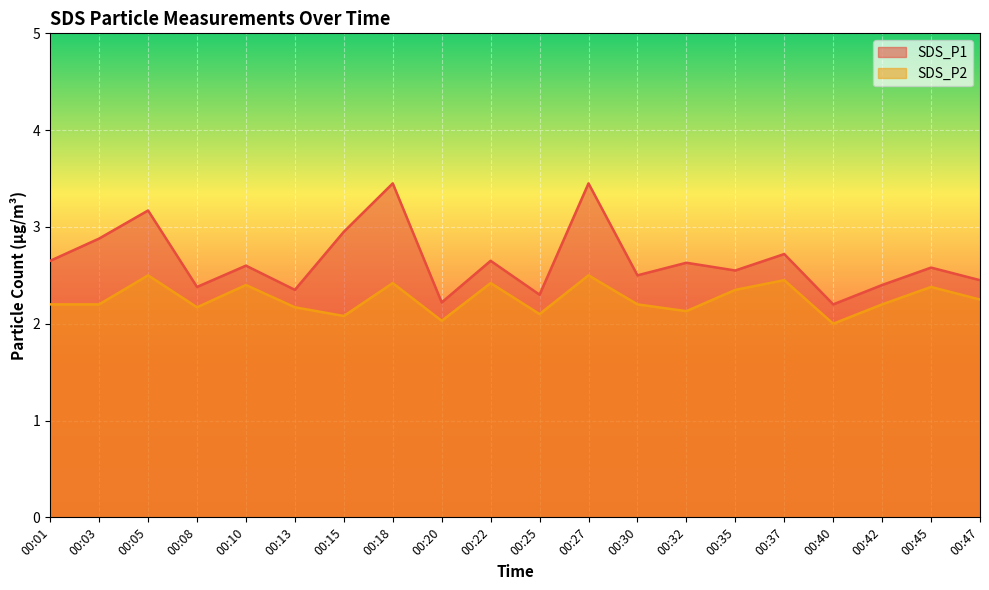

What is the difference between the SDS_P1 values at 00:20 and 00:47?

0.2